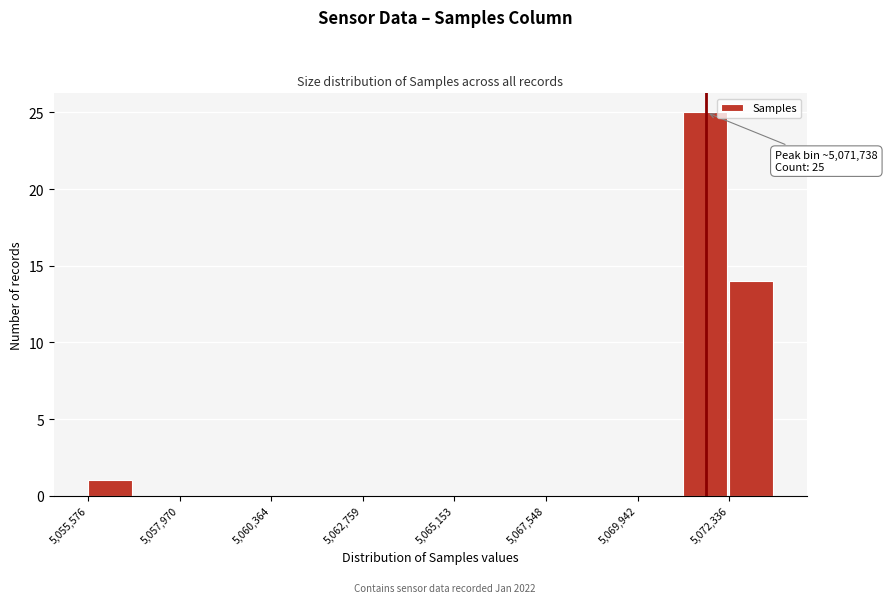

Read against the x-axis, roughly where is the centre of the tallest bar?

5071500